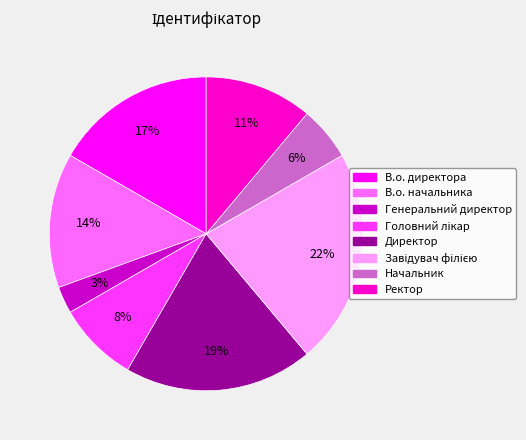

How many slices are in this pie chart?

8